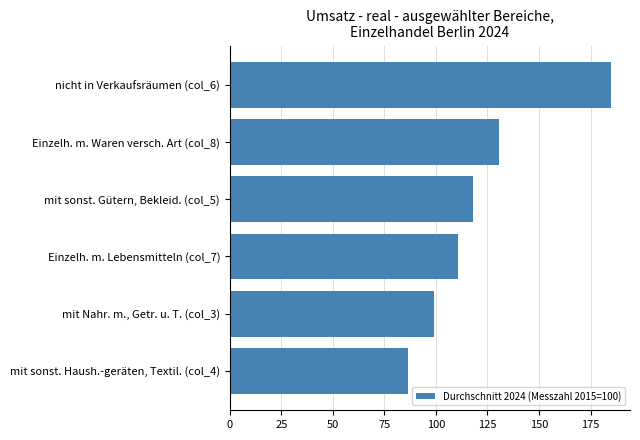

Rank the categories by value from lowest to highest.

mit sonst. Haush.-geräten, Textil. (col_4), mit Nahr. m., Getr. u. T. (col_3), Einzelh. m. Lebensmitteln (col_7), mit sonst. Gütern, Bekleid. (col_5), Einzelh. m. Waren versch. Art (col_8), nicht in Verkaufsräumen (col_6)